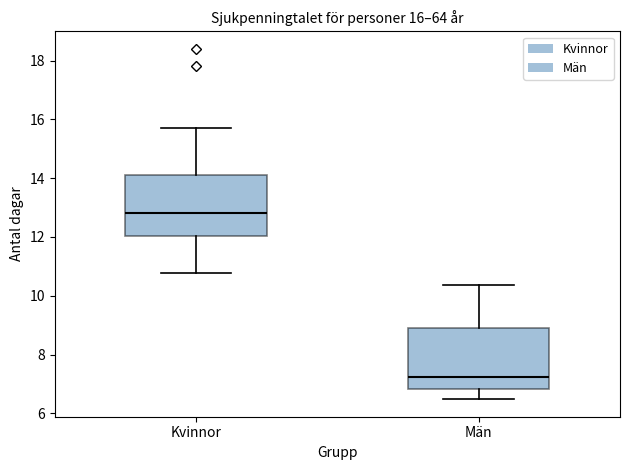

Which box's median line is the highest?

Kvinnor